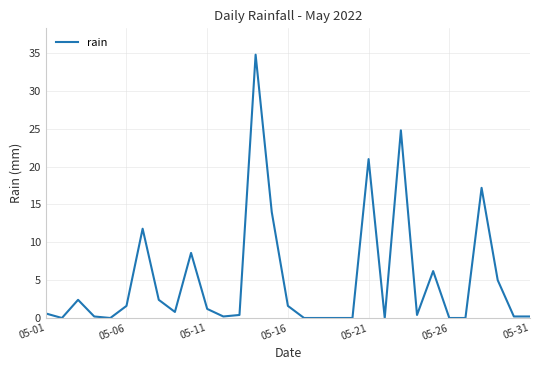

True or false: the data has more than 0 interior local peaks.

True